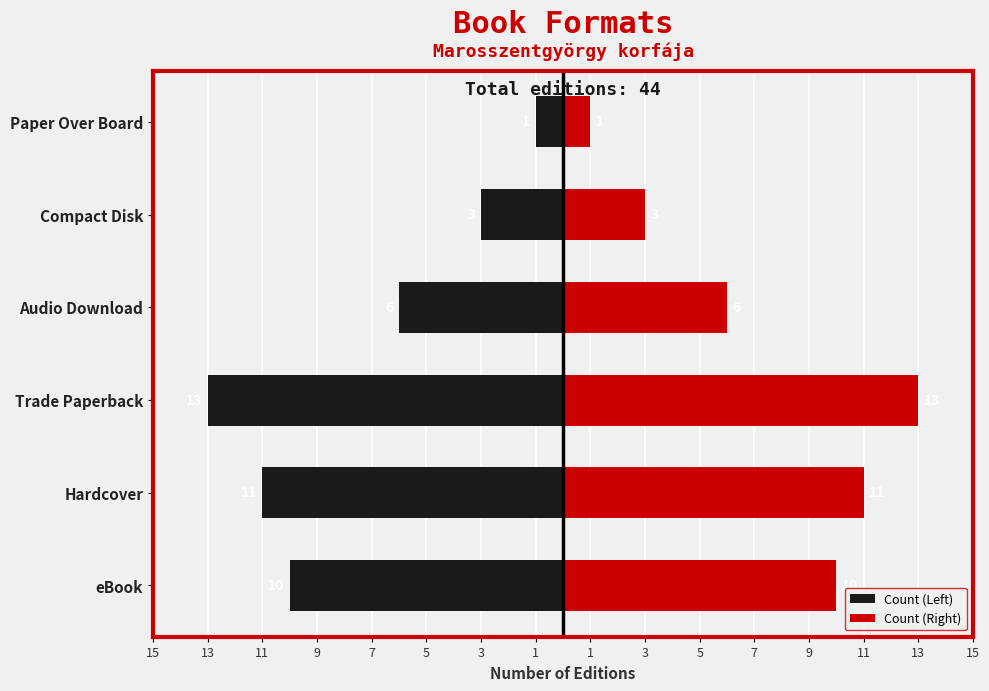

Reading right to left, list all the values displayed in this chart.

Count (Left): -1	-3	-6	-13	-11	-10
Count (Right): 1	3	6	13	11	10